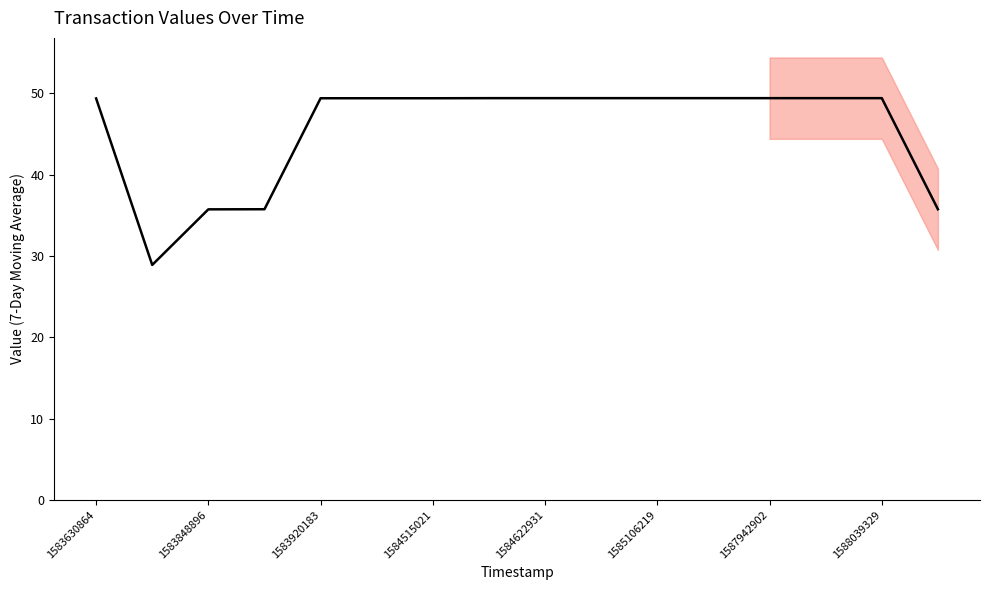

How many points are lower than both their immediate neighbors (excluding endpoints)?

1